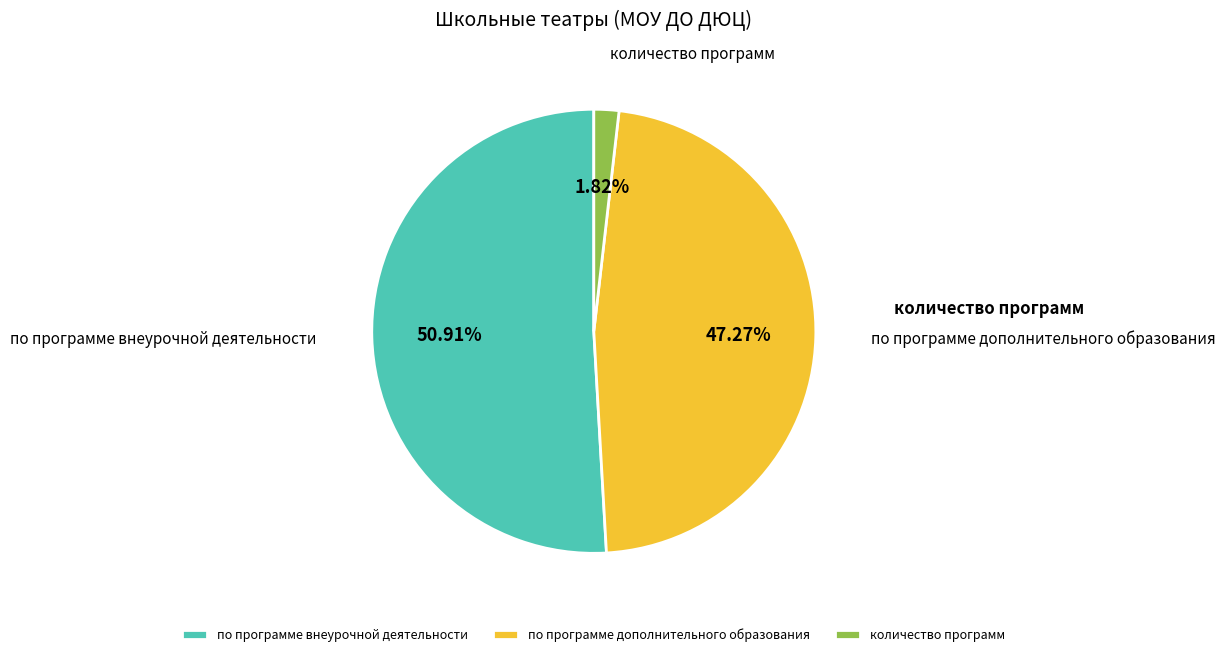

Is it true that по программе внеурочной деятельности is 45% of the pie?

False